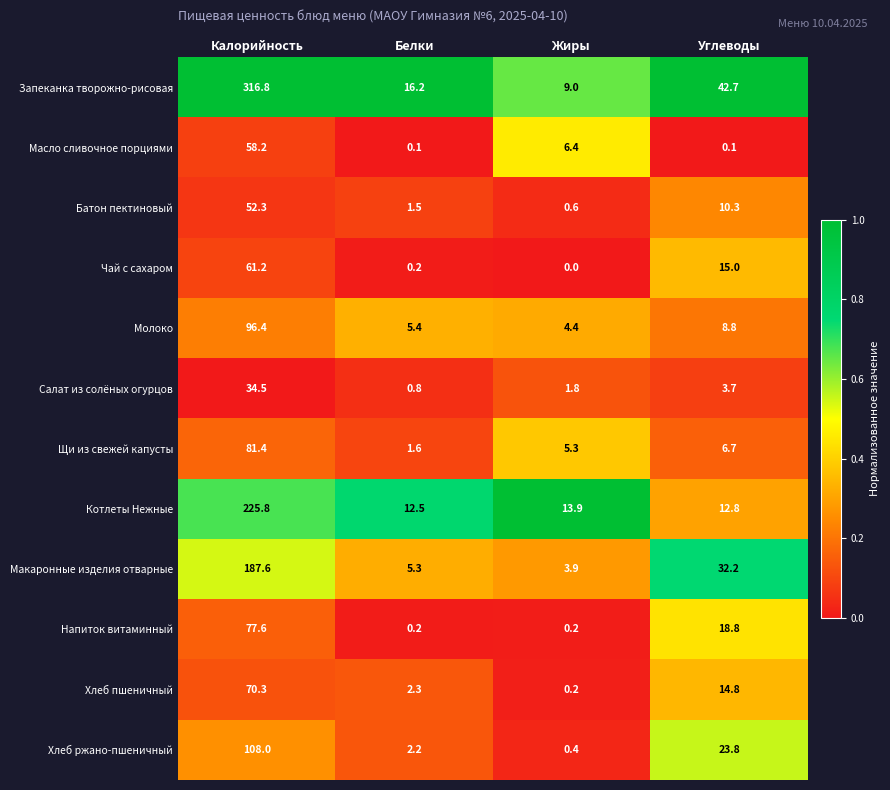

Which category has the lowest value in the Хлеб пшеничный series?

Жиры